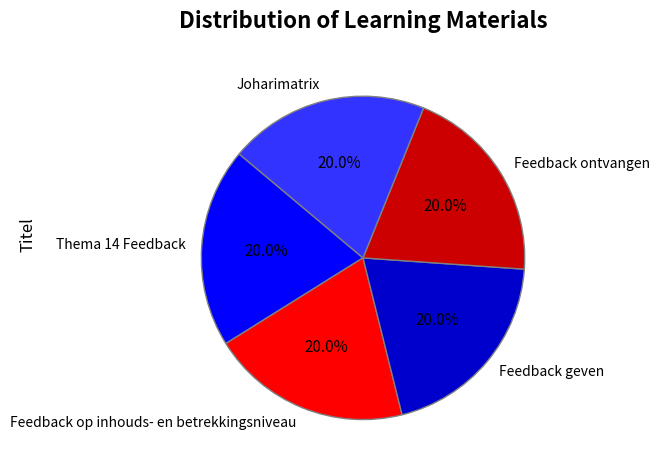

What is the ratio of the value at Thema 14 Feedback to the value at Feedback geven?

1.0